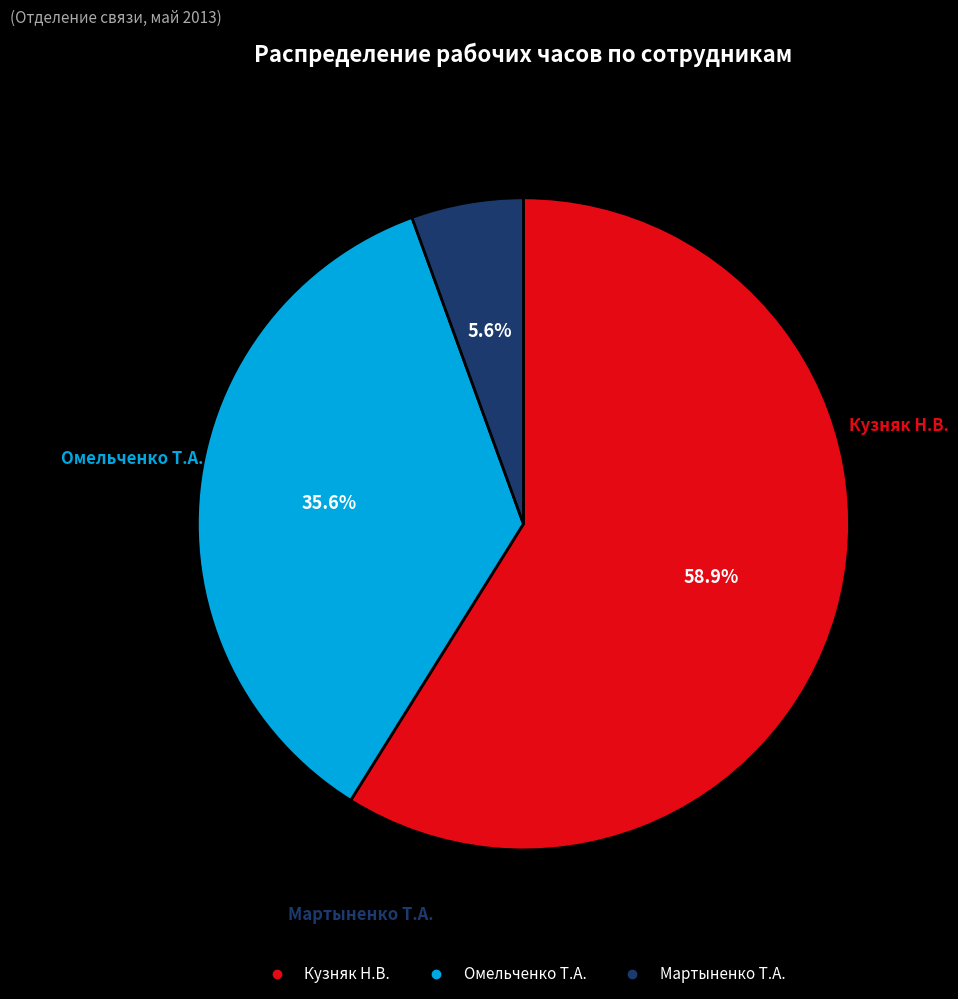

How many slices are in this pie chart?

3